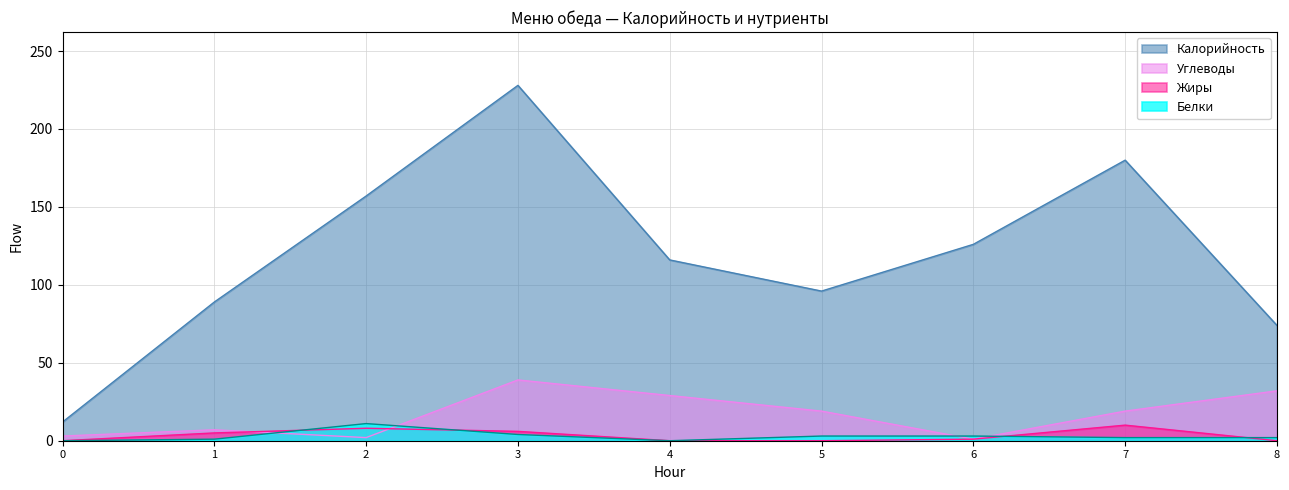

At which category does Калорийность reach its first local peak?

3